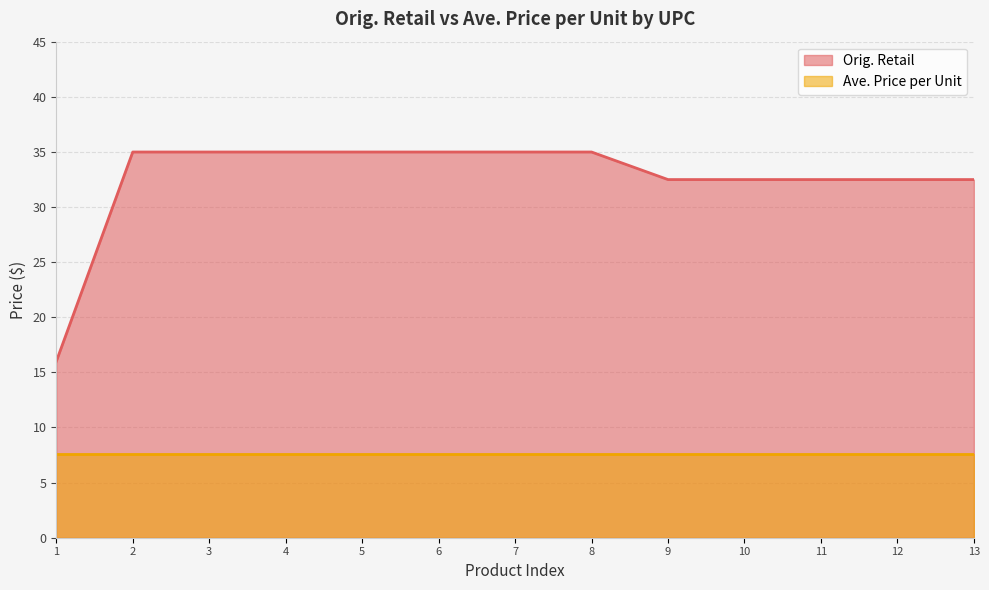

What is the difference between the highest and lowest values at 9?

24.9